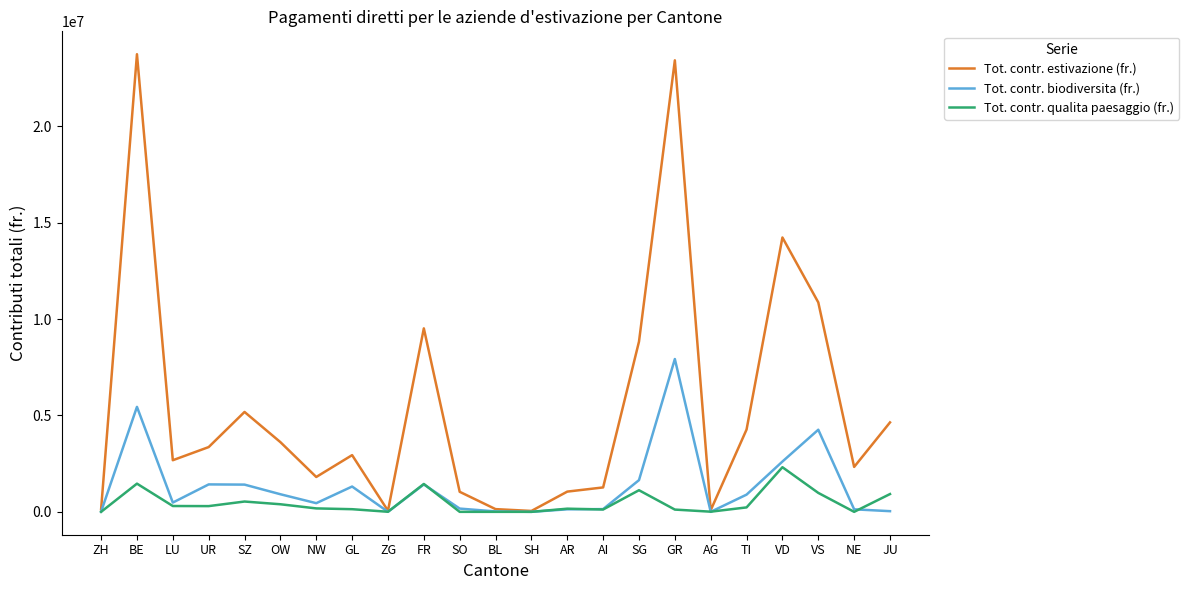

Rank the series at GR from lowest to highest value.

Tot. contr. qualita paesaggio (fr.), Tot. contr. biodiversita (fr.), Tot. contr. estivazione (fr.)